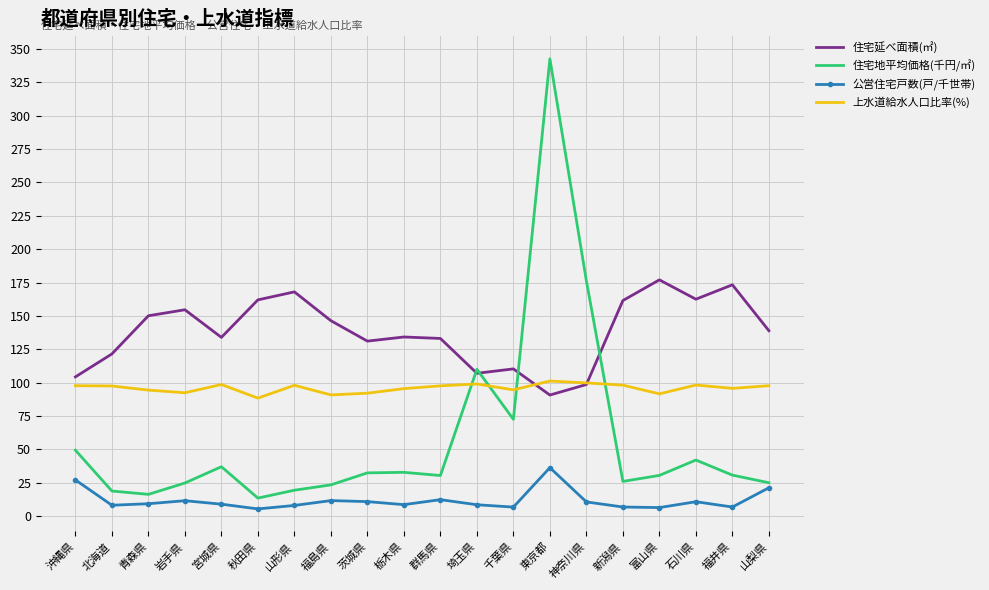

The 上水道給水人口比率(%) series shows 20.4 at 青森県. True or false?

False